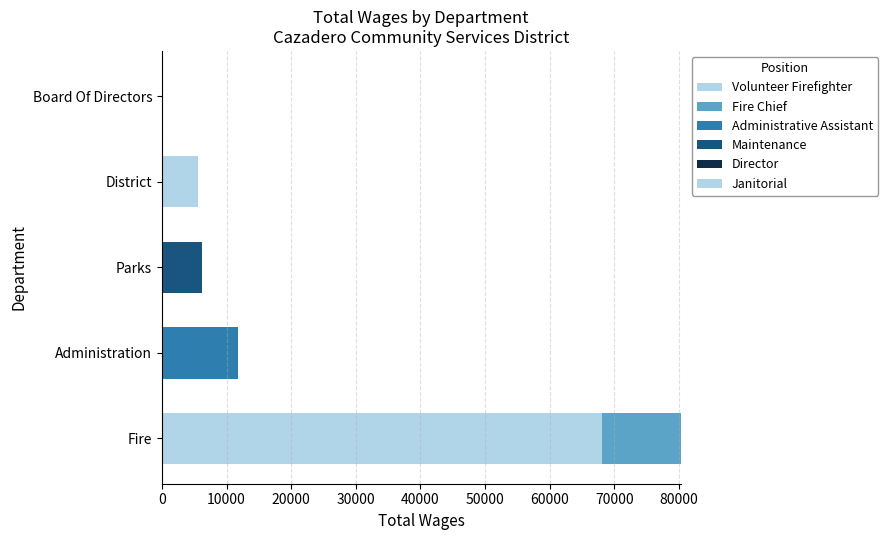

Which series has the widest spread of values?

Volunteer Firefighter